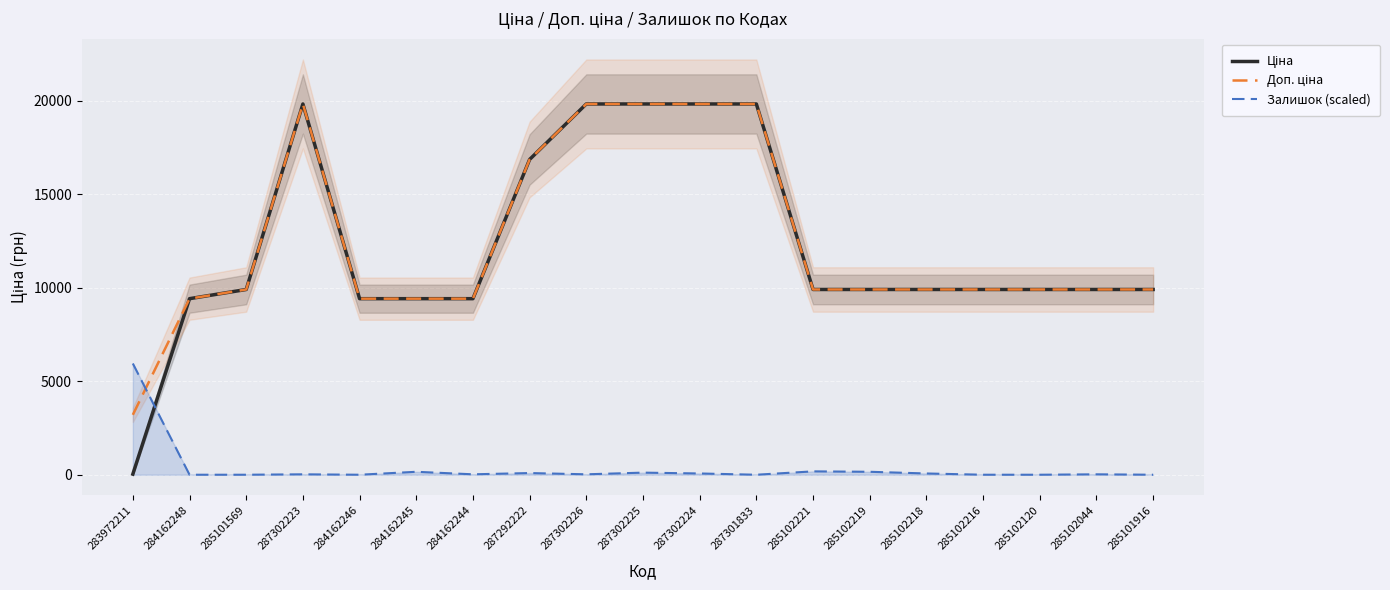

True or false: Ціна and Залишок (scaled) cross at least once.

True